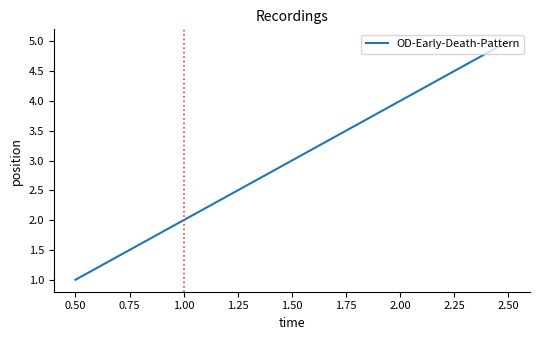

What position from the right is 2.50?

1